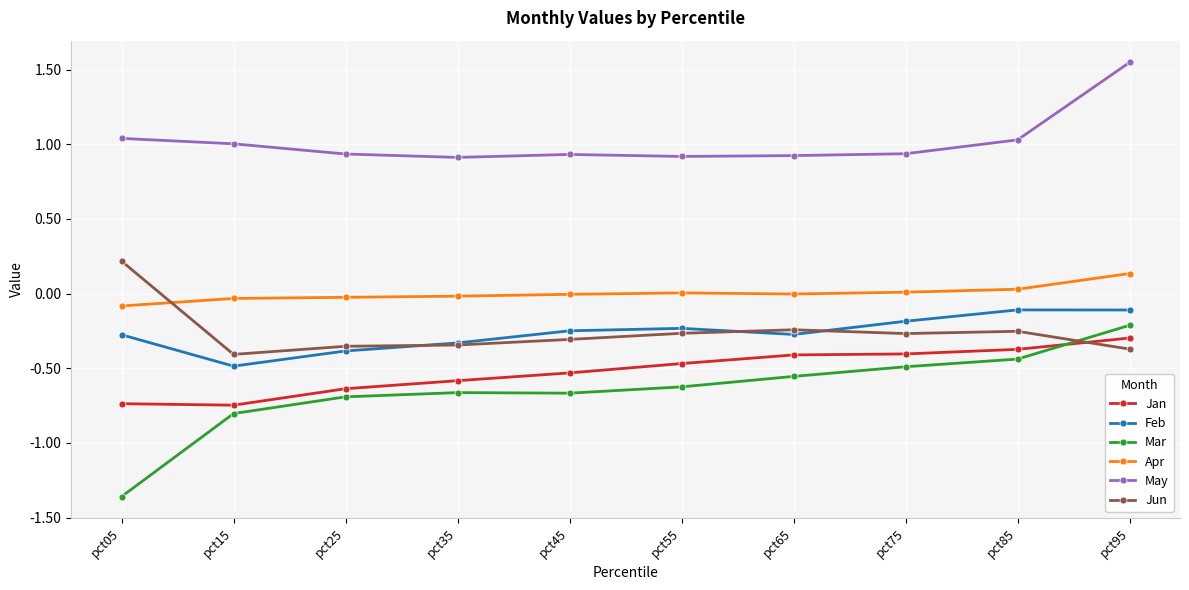

What is the lowest value of the Feb series?

-0.5